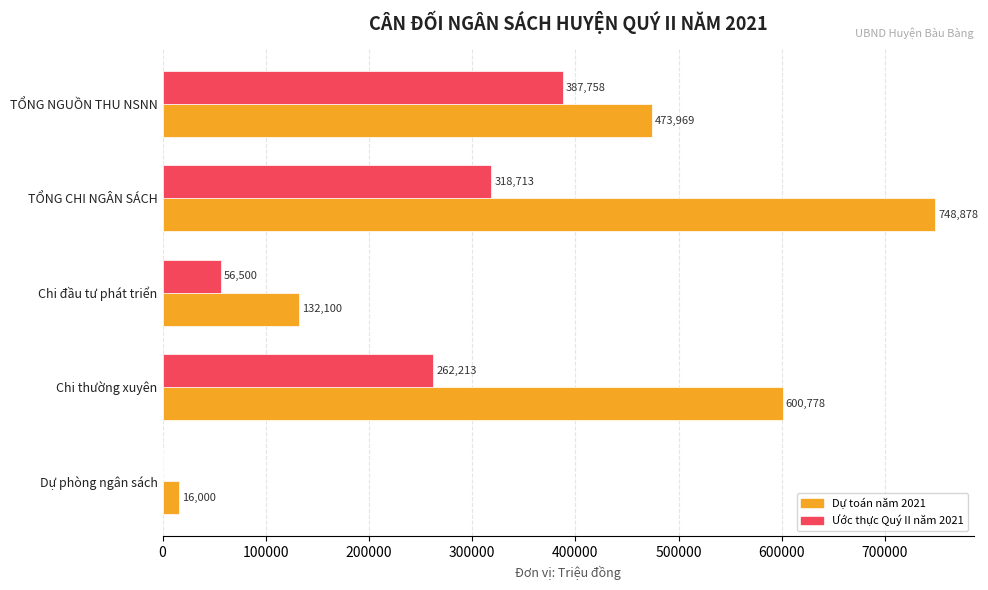

Count the number of data series in this chart.

2